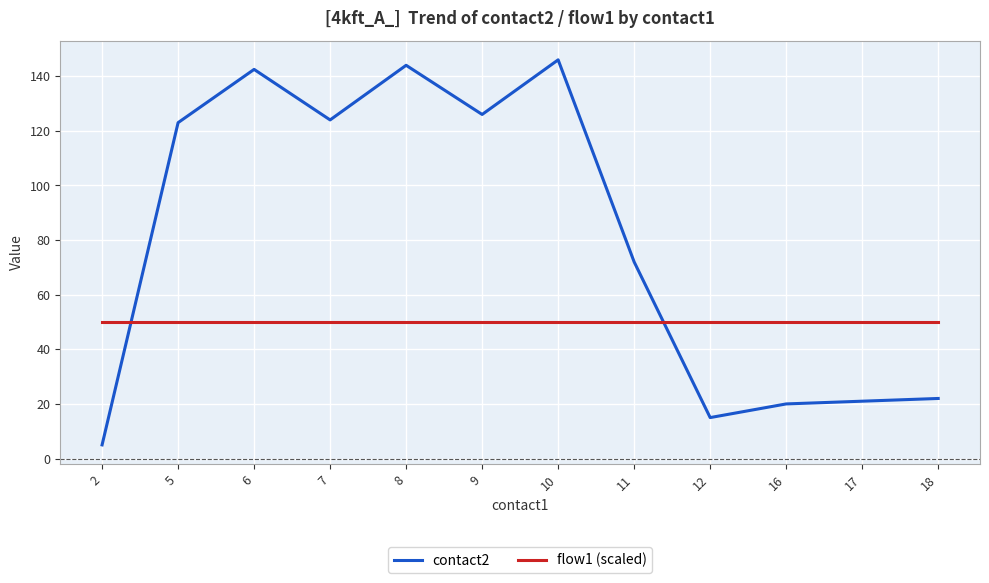

At 11, list the series in order from largest to smallest.

contact2, flow1 (scaled)